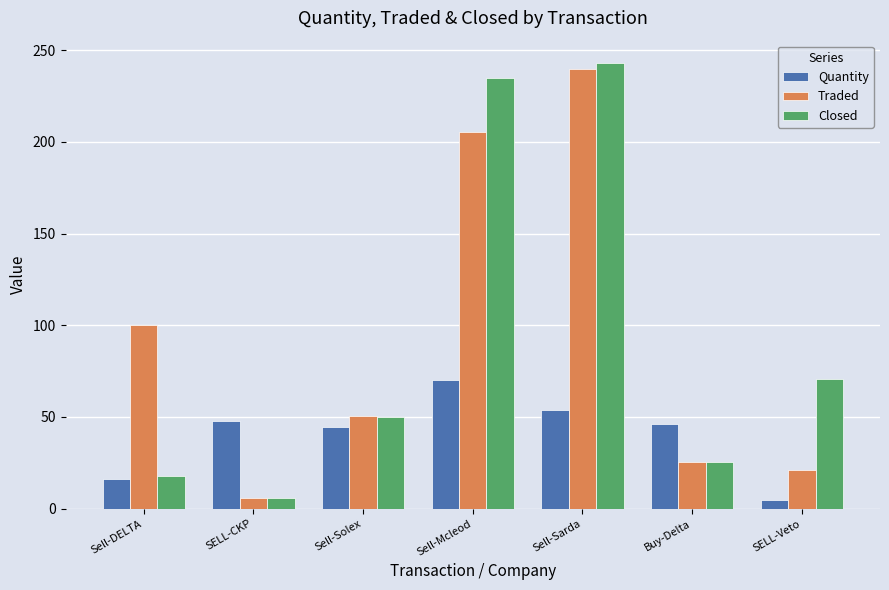

Which series has the largest range (max minus min)?

Closed